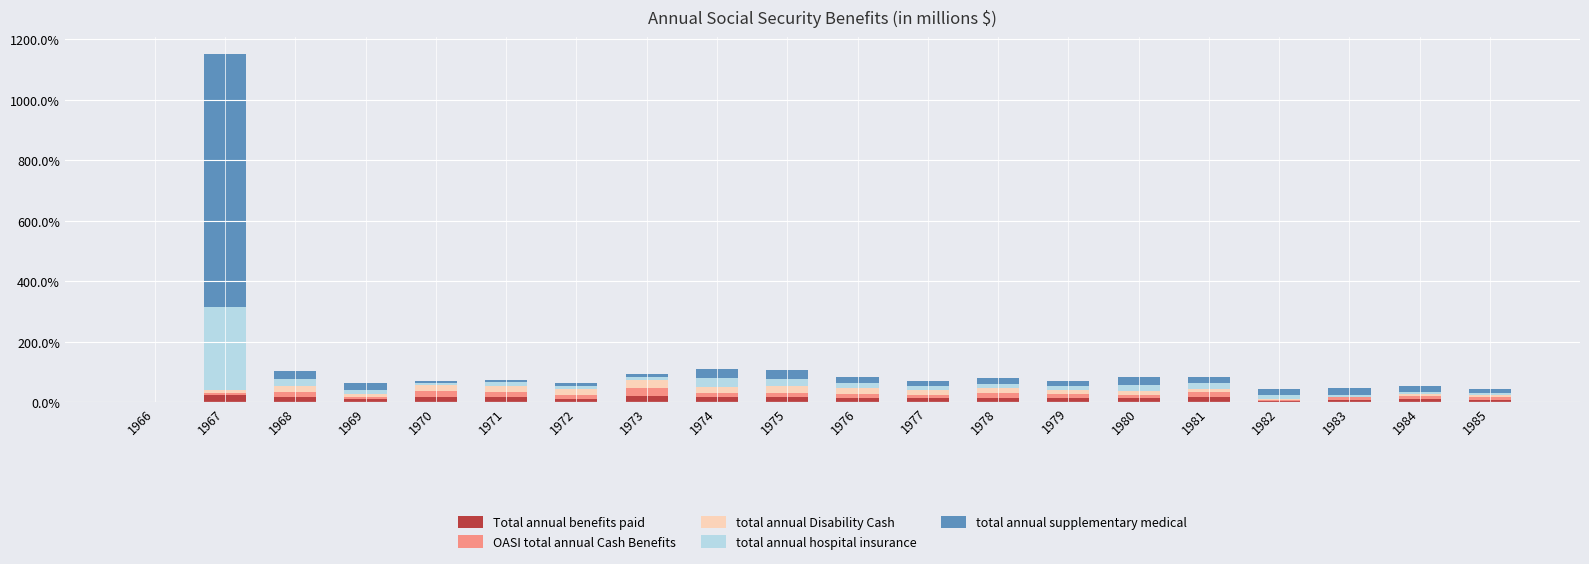

What is the sum of all Total annual benefits paid values?

259.5